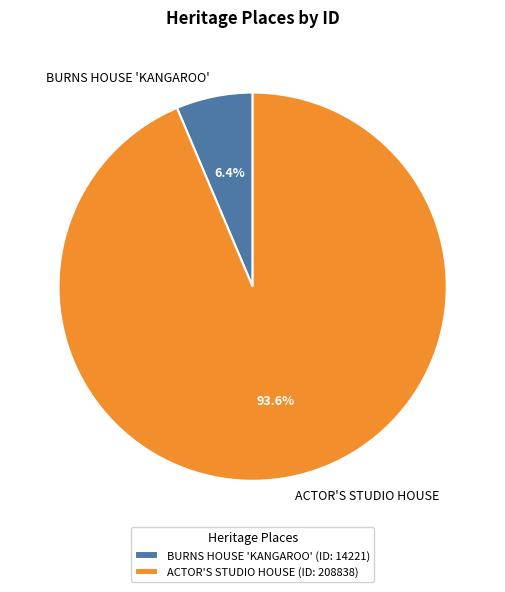

The ACTOR'S STUDIO HOUSE slice represents 80% of the pie. True or false?

False